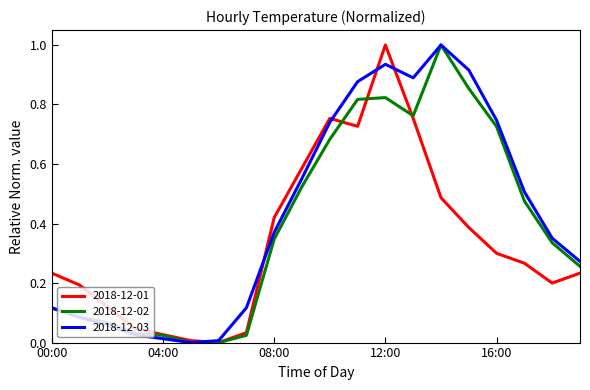

What is the maximum value for 2018-12-01?

1.0